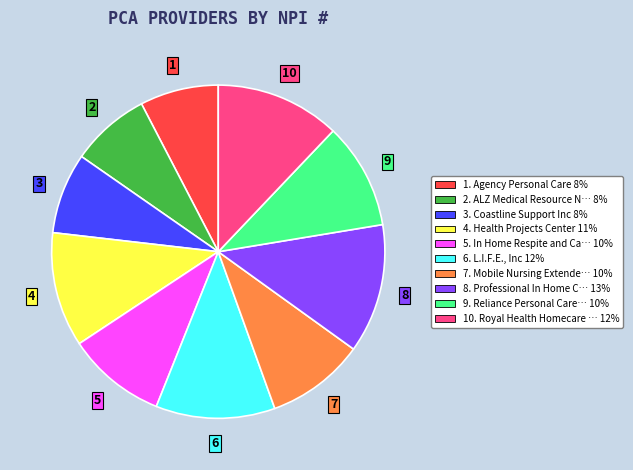

Does any single category account for the majority?

No